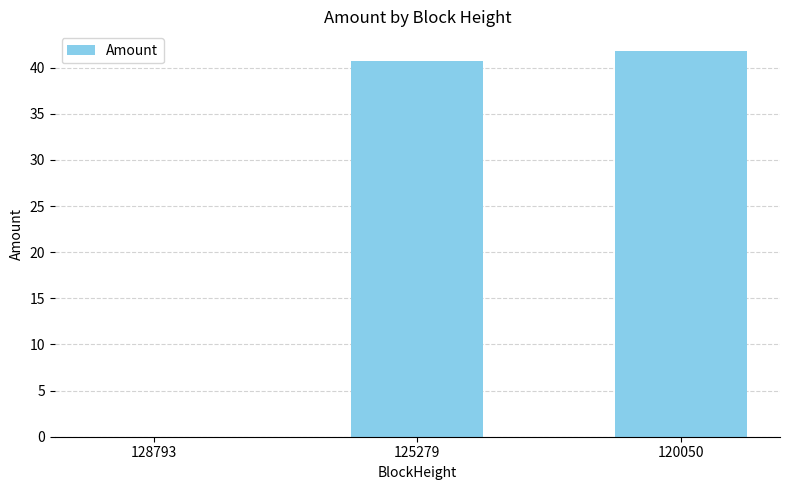

Between 120050 and 125279, which is larger?

120050